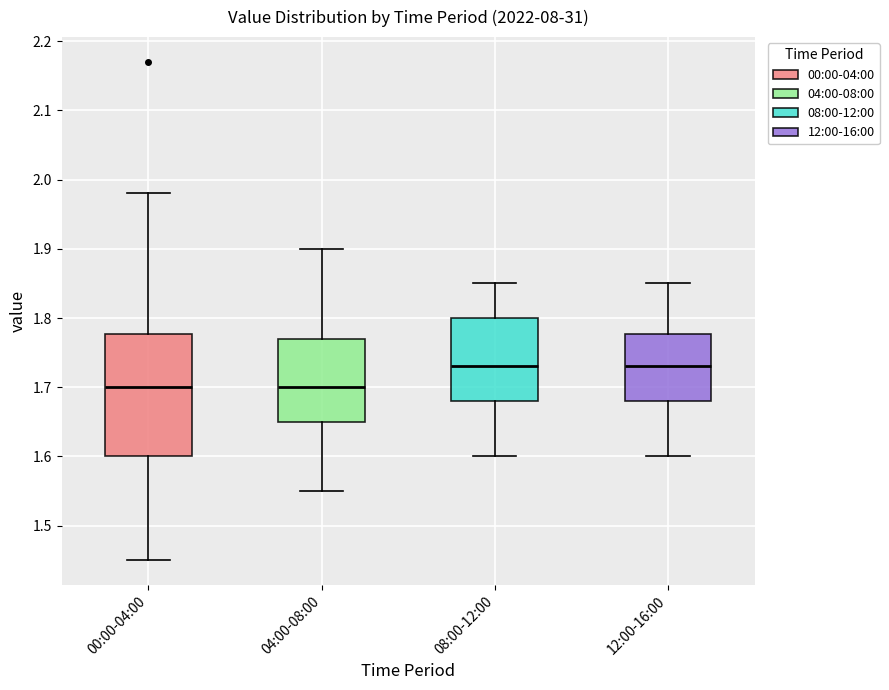

Reading left to right, read every box against the y-axis: the position of its median line, the range the box covers, and the ends of its whiskers. The values are not printed on the chart, so give them approximately, as read against the axis.

00:00-04:00: median 1.70, box 1.60 to 1.78, whiskers 1.45 to 1.98
04:00-08:00: median 1.70, box 1.65 to 1.77, whiskers 1.55 to 1.90
08:00-12:00: median 1.73, box 1.68 to 1.80, whiskers 1.60 to 1.85
12:00-16:00: median 1.73, box 1.68 to 1.78, whiskers 1.60 to 1.85